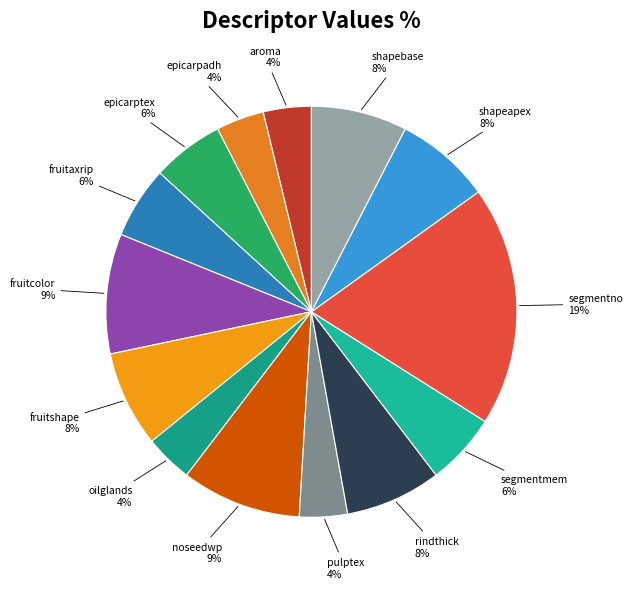

What is the largest slice in the pie chart?

segmentno